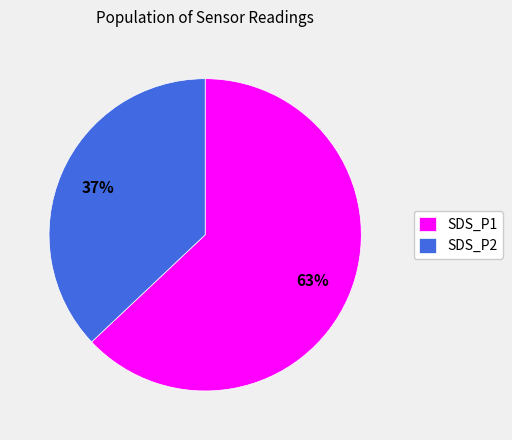

True or false: SDS_P1 accounts for 78% of the total.

False